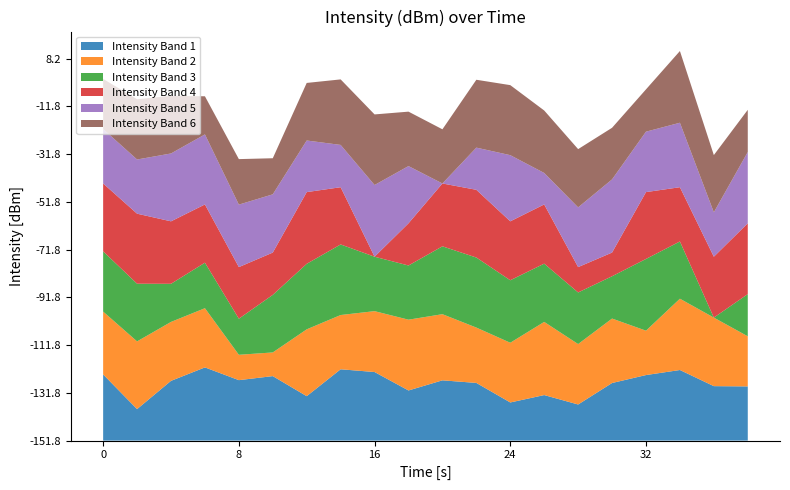

Does the chart have visible grid lines?

No